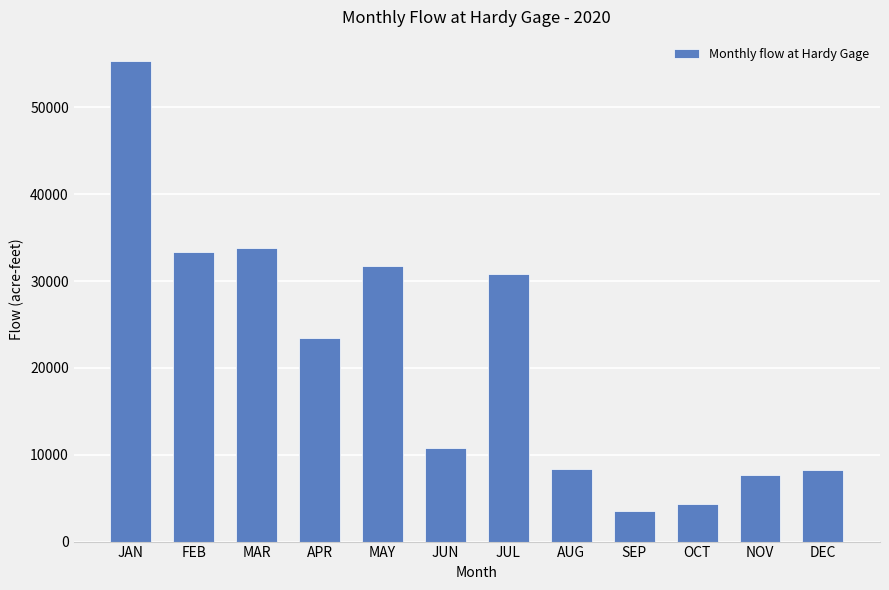

What is the difference between the values at OCT and NOV?

3334.8